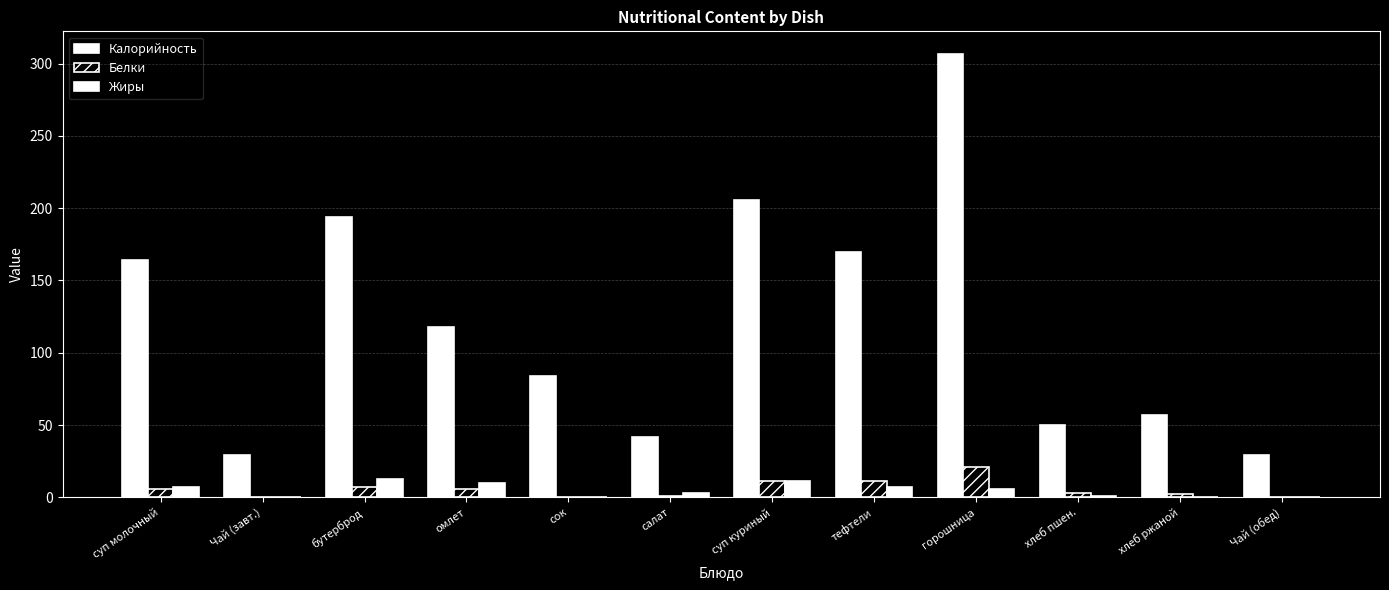

What is the sum of all Жиры values?

58